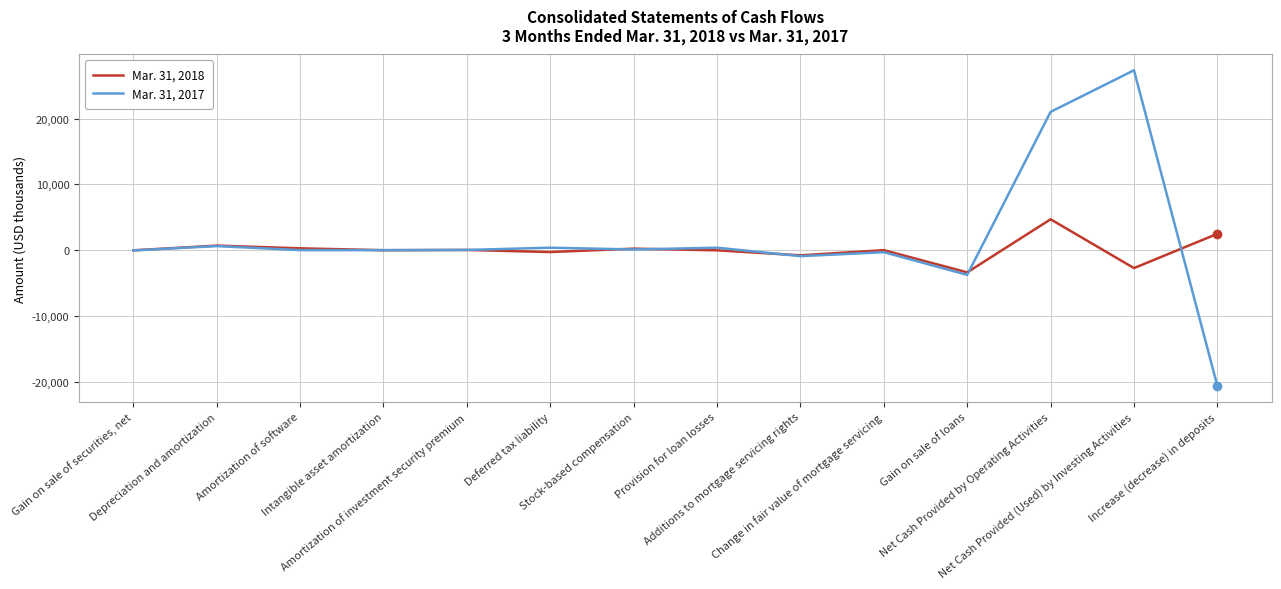

What is the maximum value shown in the chart?

27320